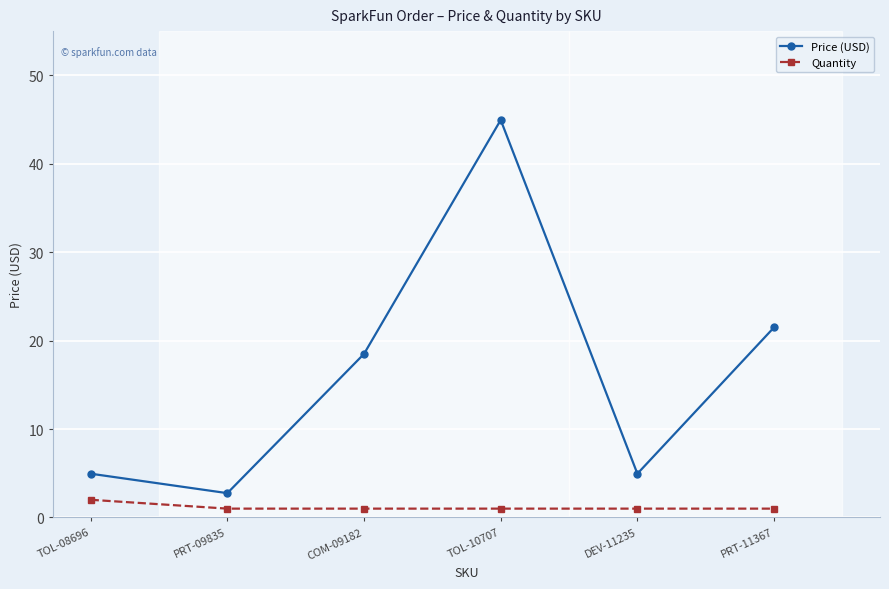

True or false: Quantity and Price (USD) cross at least once.

False